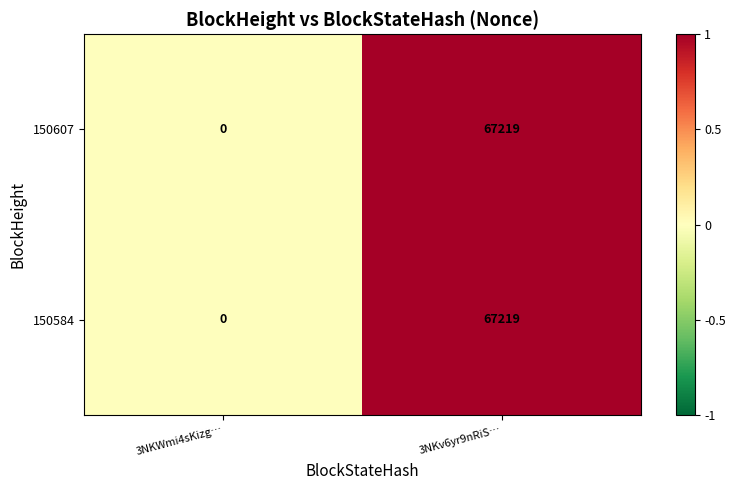

Reading right to left, transcribe all the data shown in this chart.

150607: 67219	0
150584: 67219	0